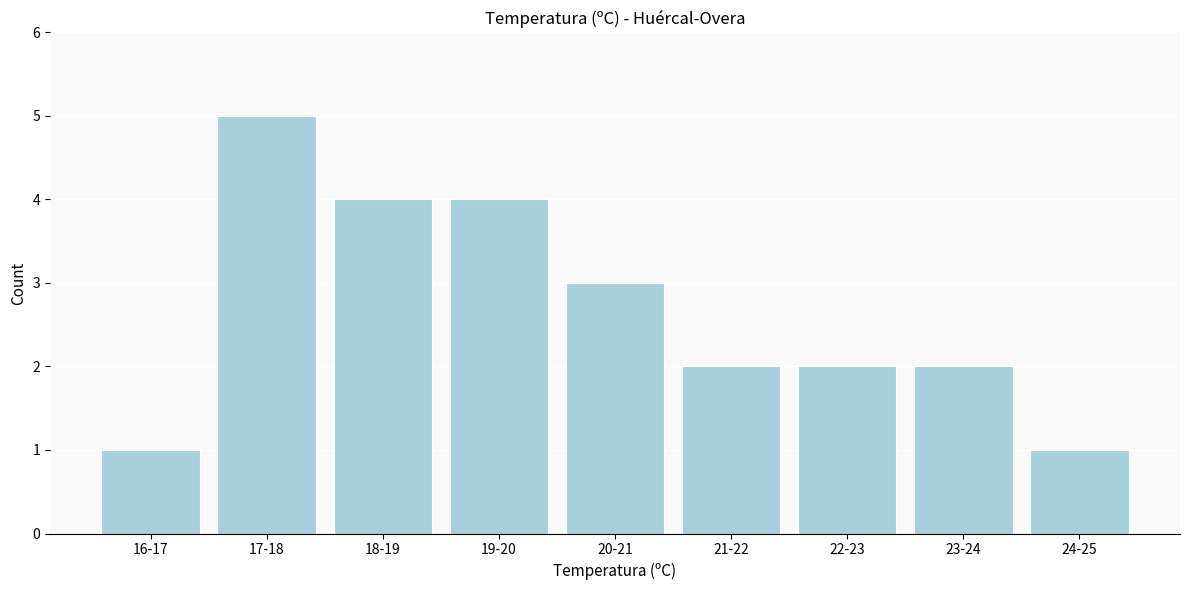

Reading left to right, transcribe all the data shown in this chart.

1	5	4	4	3	2	2	2	1